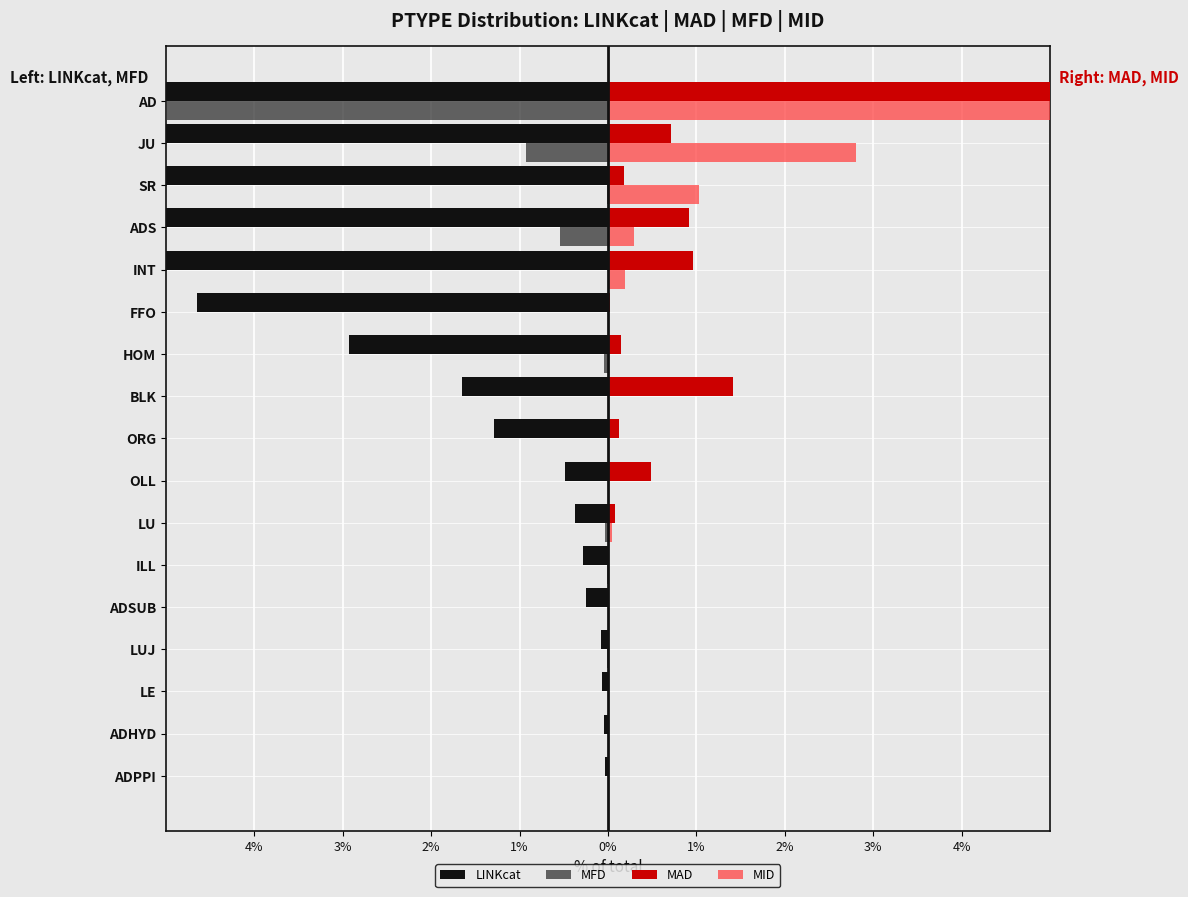

What is the difference between the highest and lowest values at ADSUB?

0.3